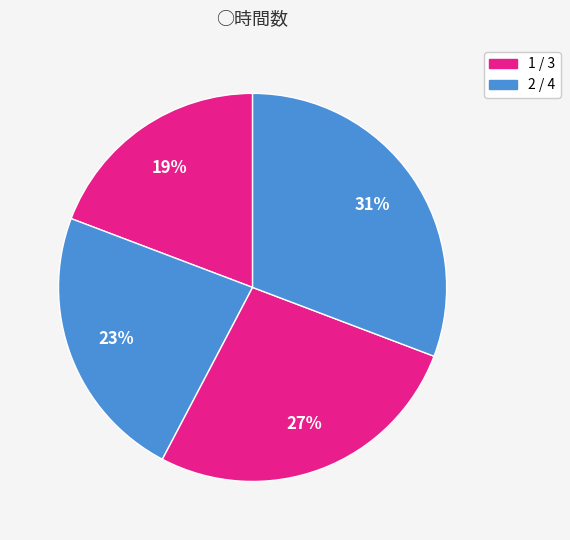

How many slices are in this pie chart?

4